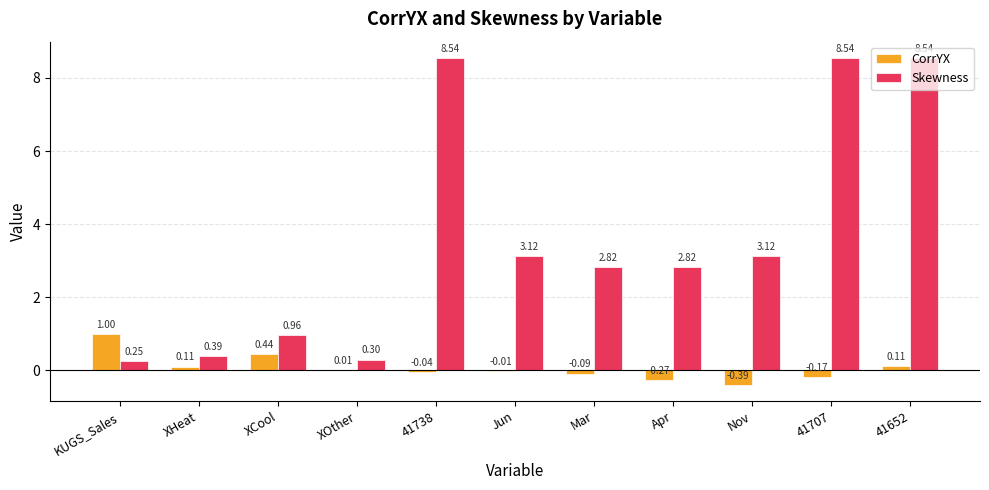

Between KUGS_Sales and XOther, which series saw the biggest shift?

CorrYX